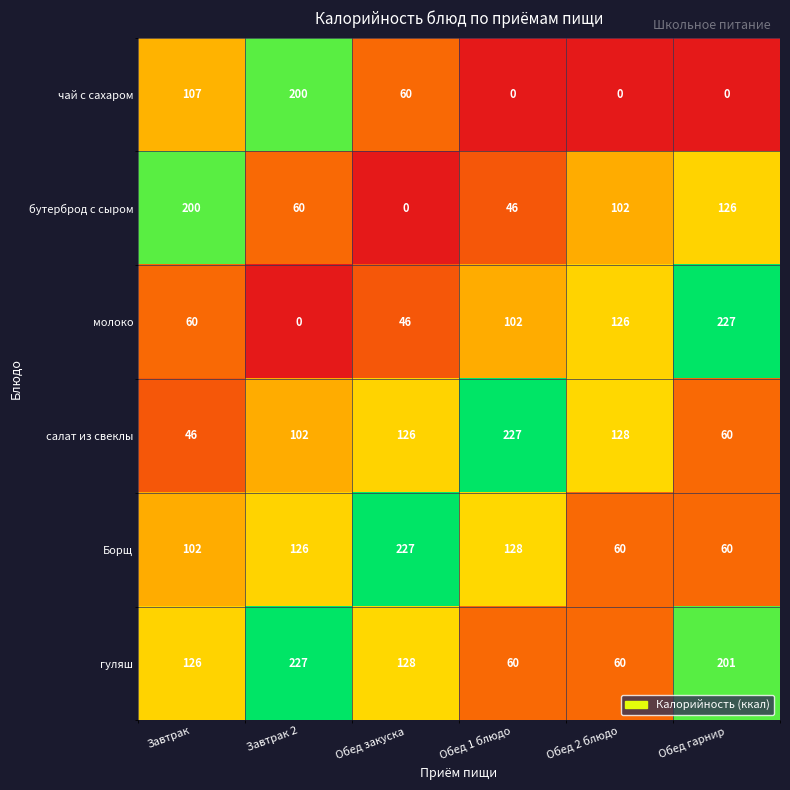

What is the sum of the гуляш values at Обед 2 блюдо and Завтрак 2?

287